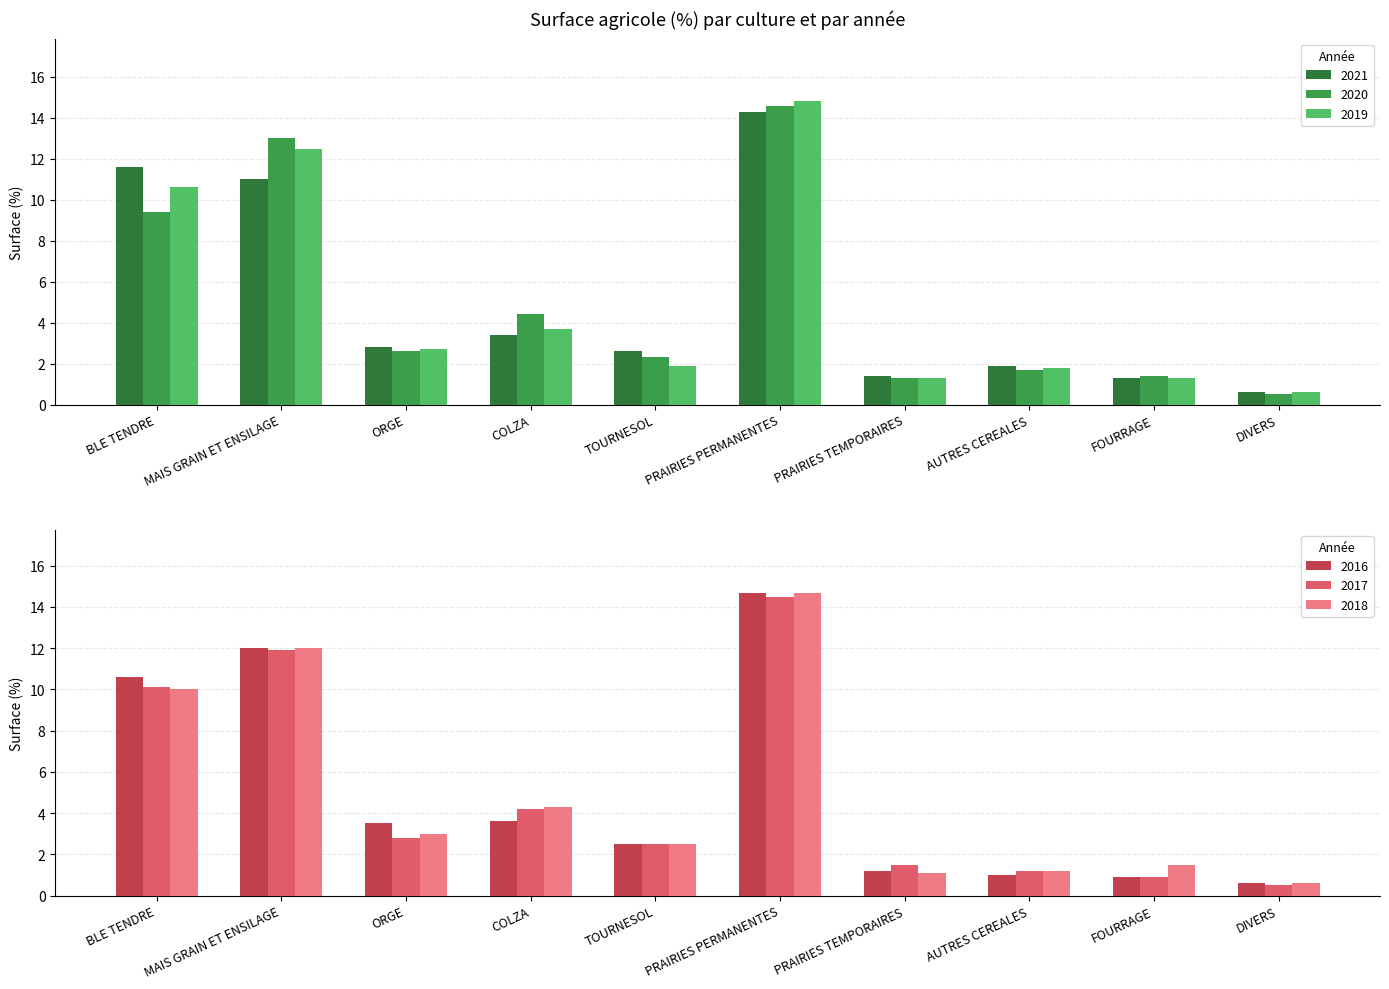

The value of 2018 at PRAIRIES TEMPORAIRES is 1.1. True or false?

True